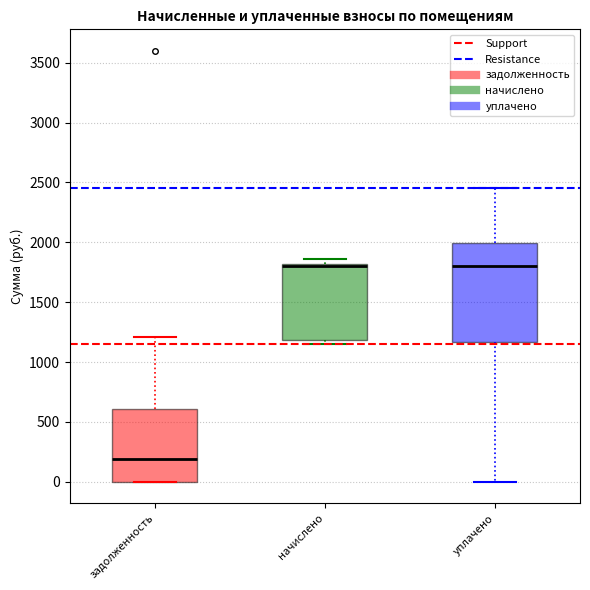

Reading left to right, transcribe this box plot: for each box, give where its median line is, the range the box spans, and where its two whiskers end, as read against the y-axis. The values are not printed on the chart, so give them approximately, as read against the axis.

задолженность: median 200, box 0 to 600, whiskers 0 to 1200
начислено: median 1800 (just below the box's upper edge), box 1200 to 1800, whiskers 1150 to 1850
уплачено: median 1800, box 1150 to 2000, whiskers 0 to 2450